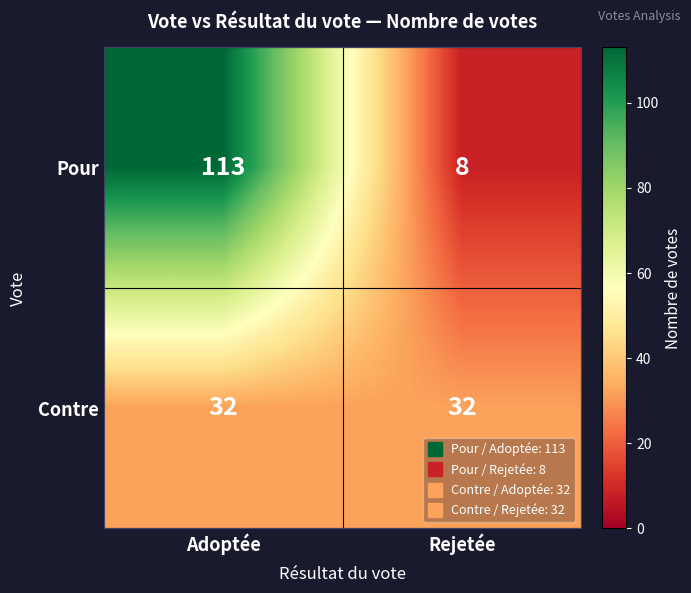

What is the approximate value of Contre at Adoptée?

32